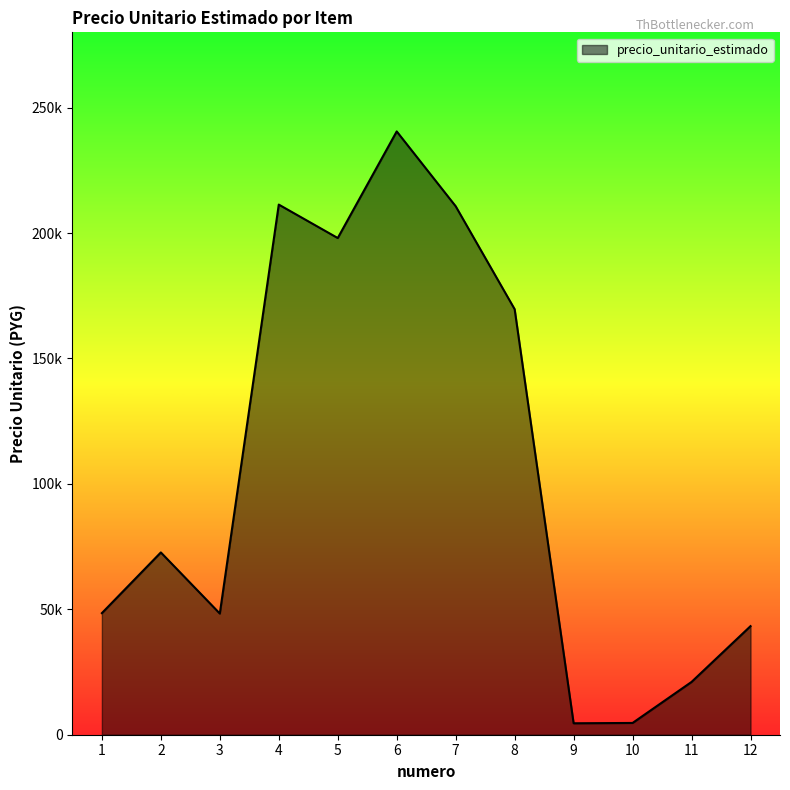

What is the value of the 7th point from the left?

210671